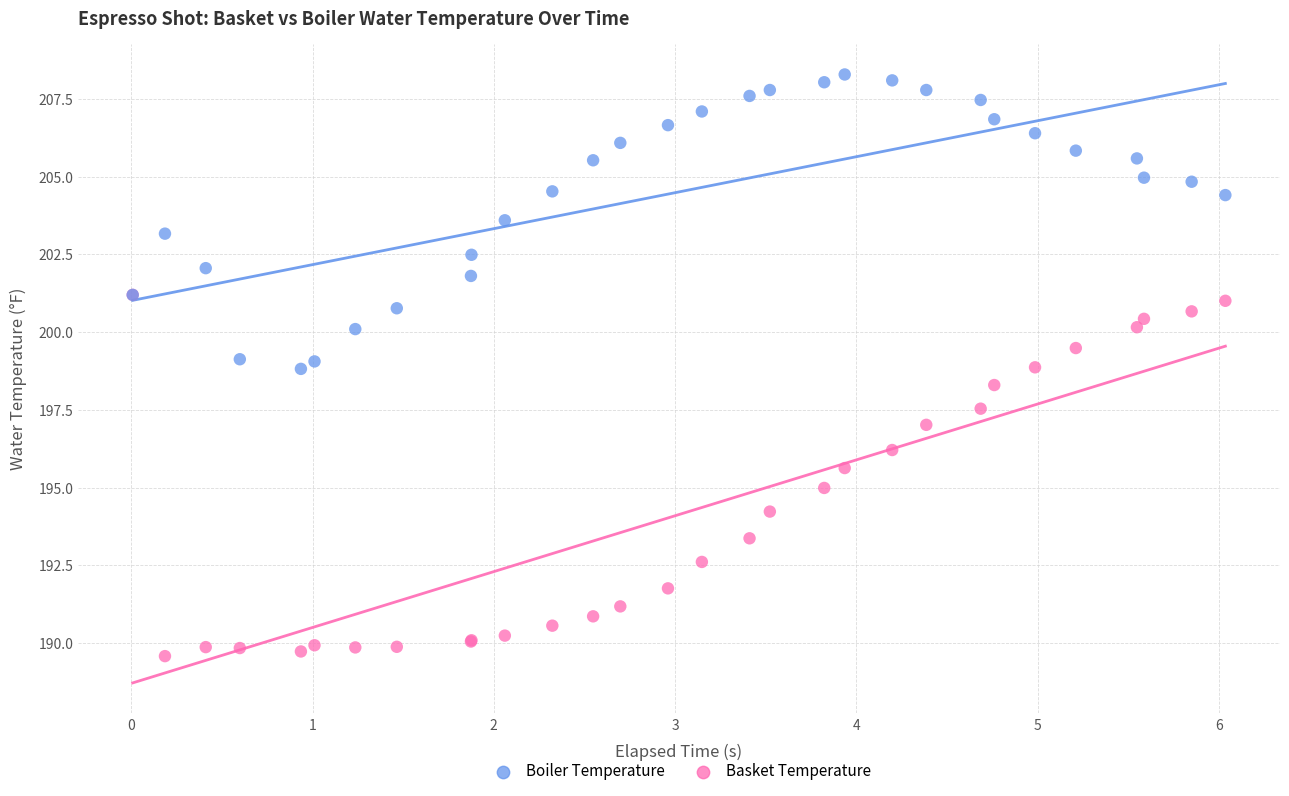

Which series contains the lowest Y value?

Basket Temperature